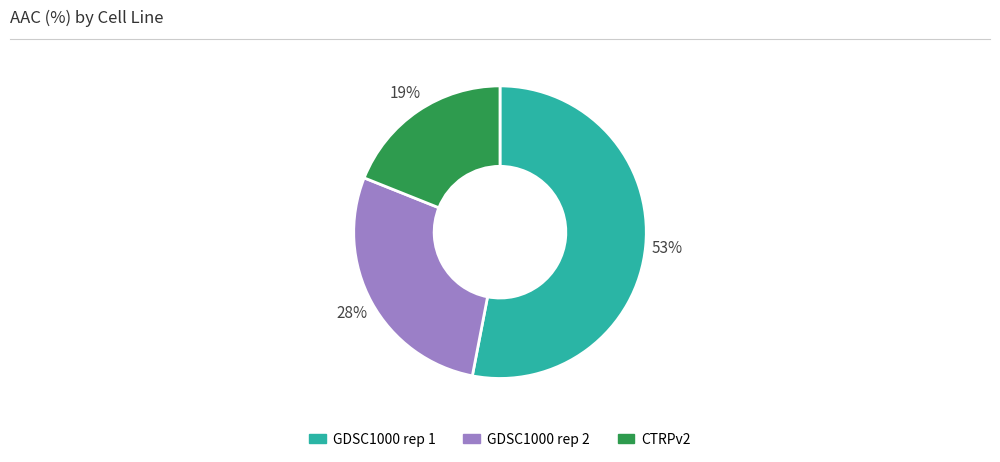

Rank the categories by value from lowest to highest.

CTRPv2, GDSC1000 rep 2, GDSC1000 rep 1